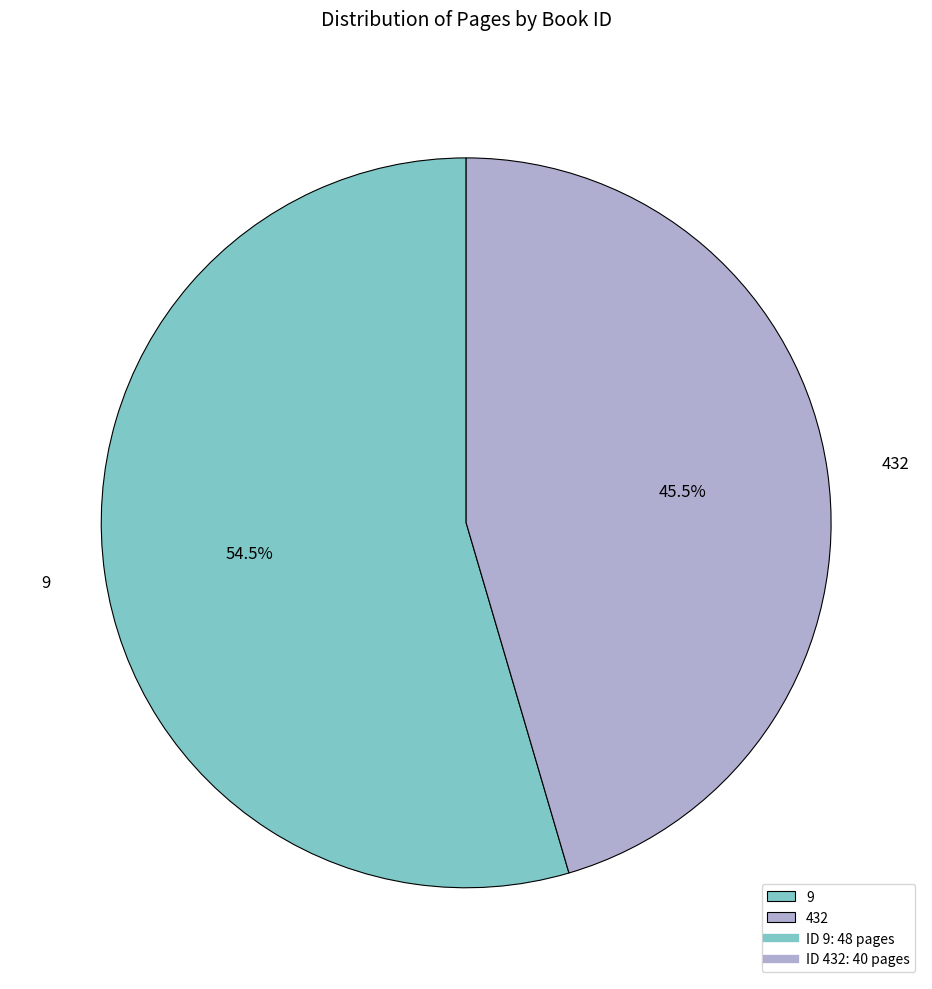

Rank the categories by value from highest to lowest.

9, 432